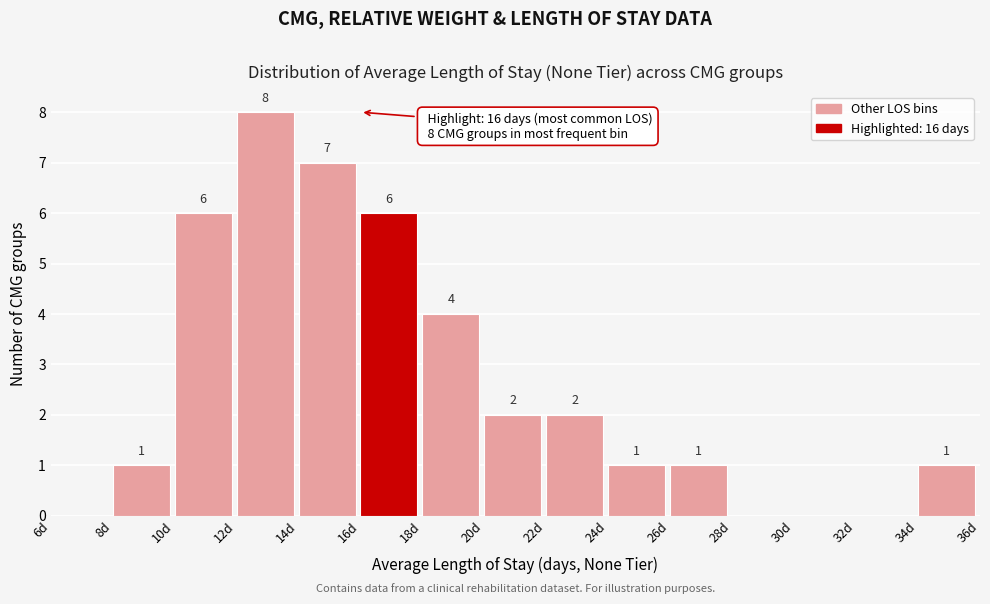

Which range on the x-axis has the tallest bar?

12 to 14